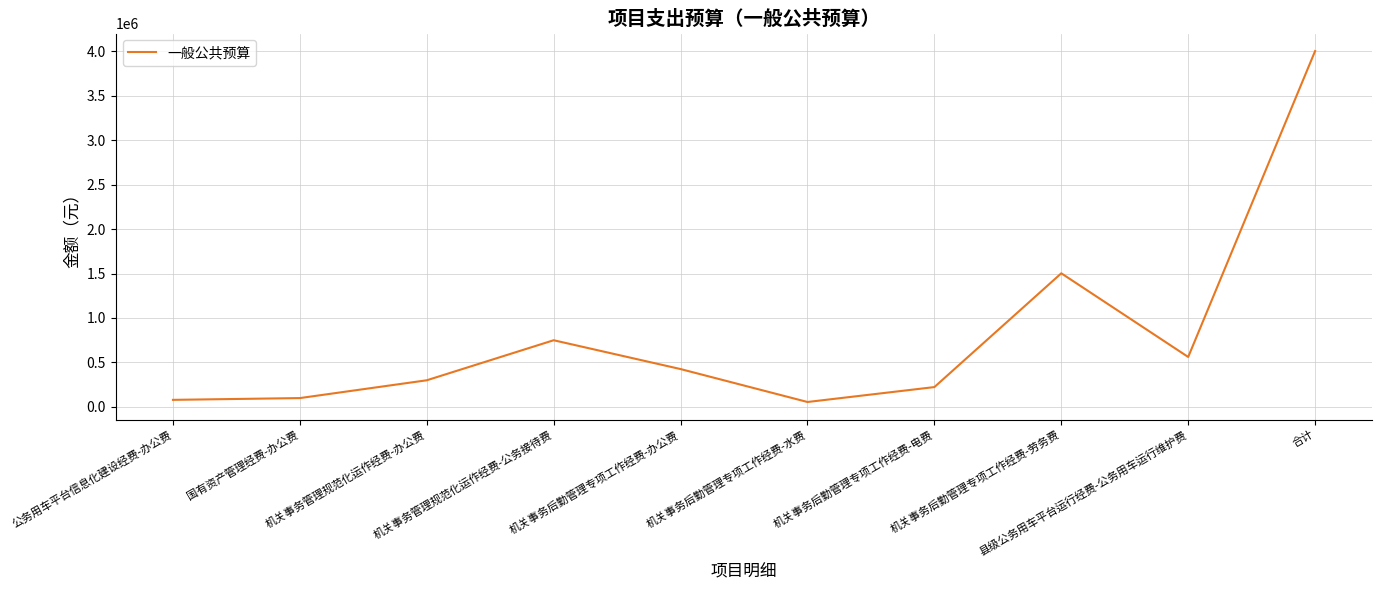

How many lines are shown in the chart?

1